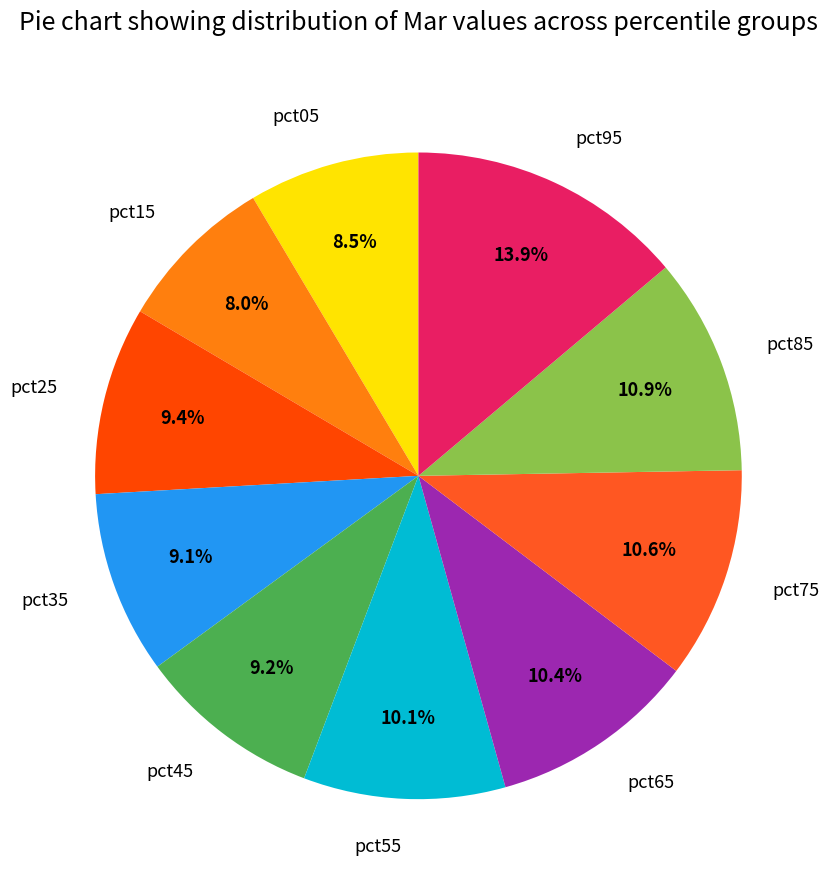

How many segments does this pie chart have?

10